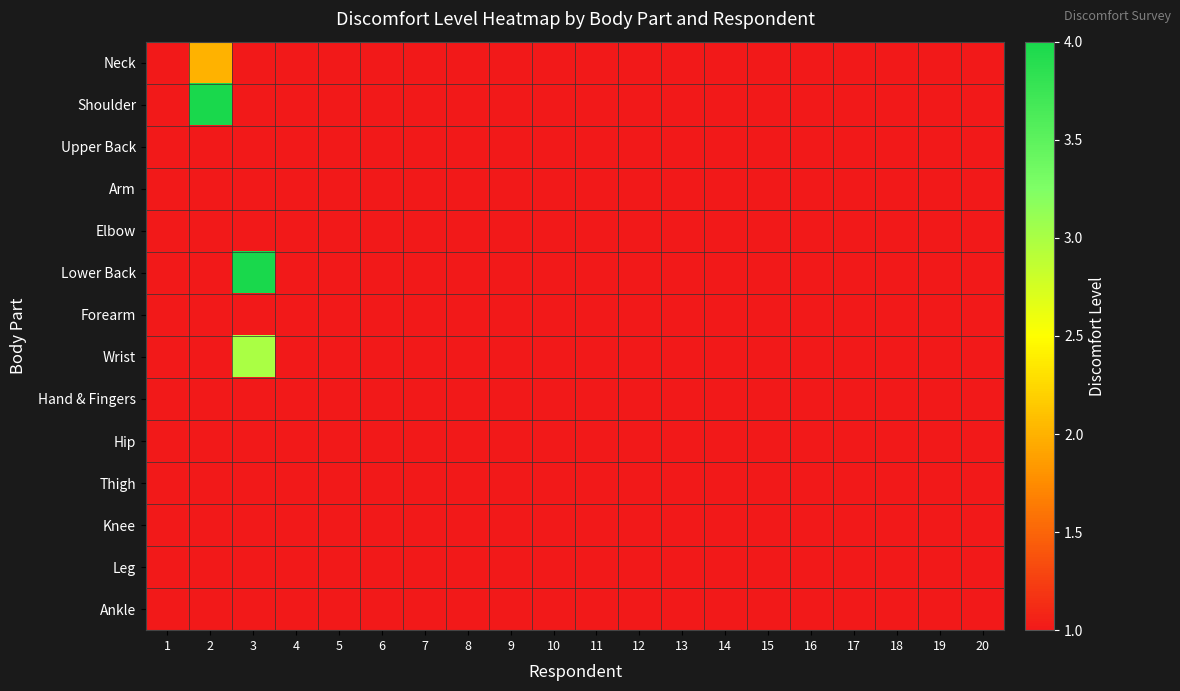

At which category is the sum across all series the highest?

3